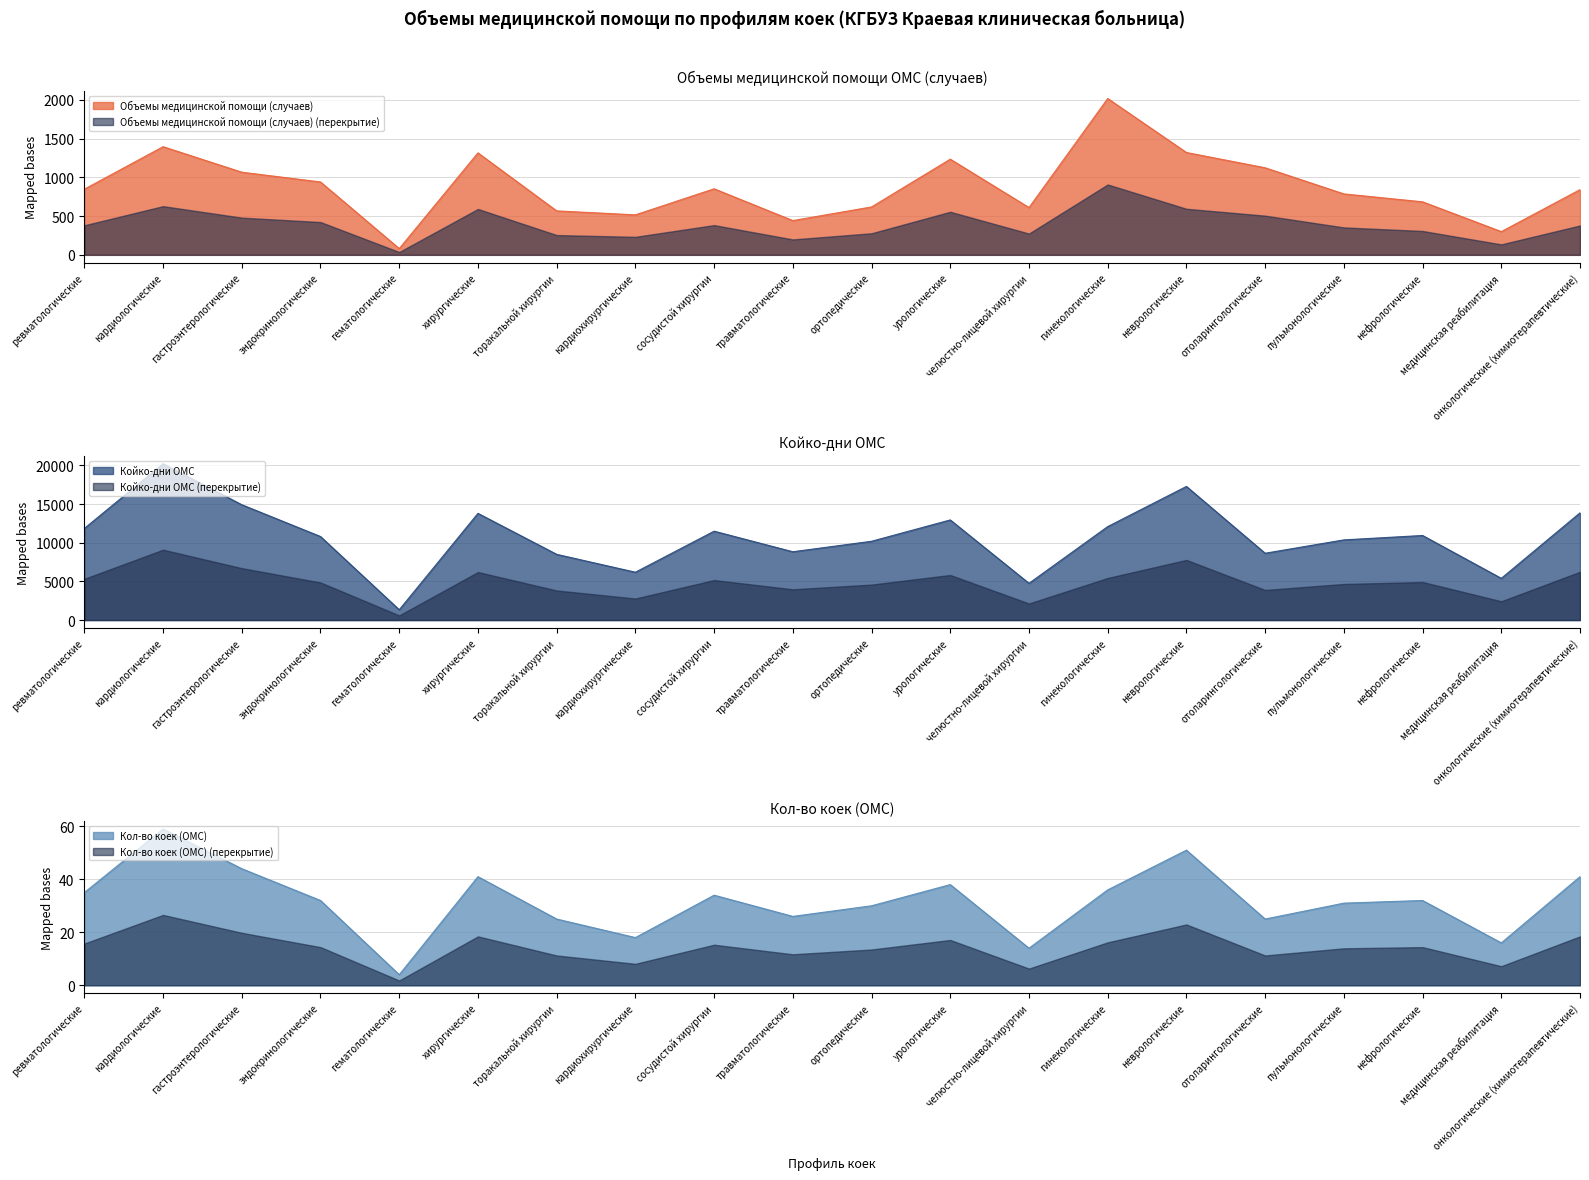

Which series changed the most between неврологические and онкологические (химиотерапевтические)?

Койко-дни ОМС